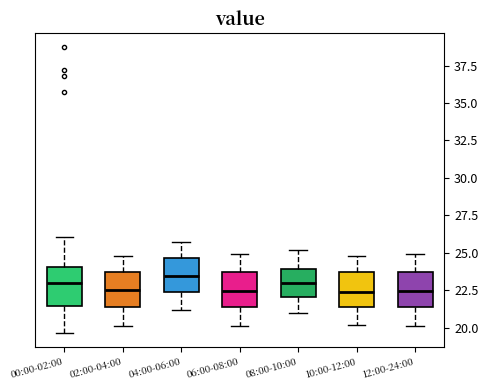

Where does the lower whisker of the box for 08:00-10:00 end on the y-axis? The values are not printed on the chart, so give them approximately, as read against the axis.

21.0